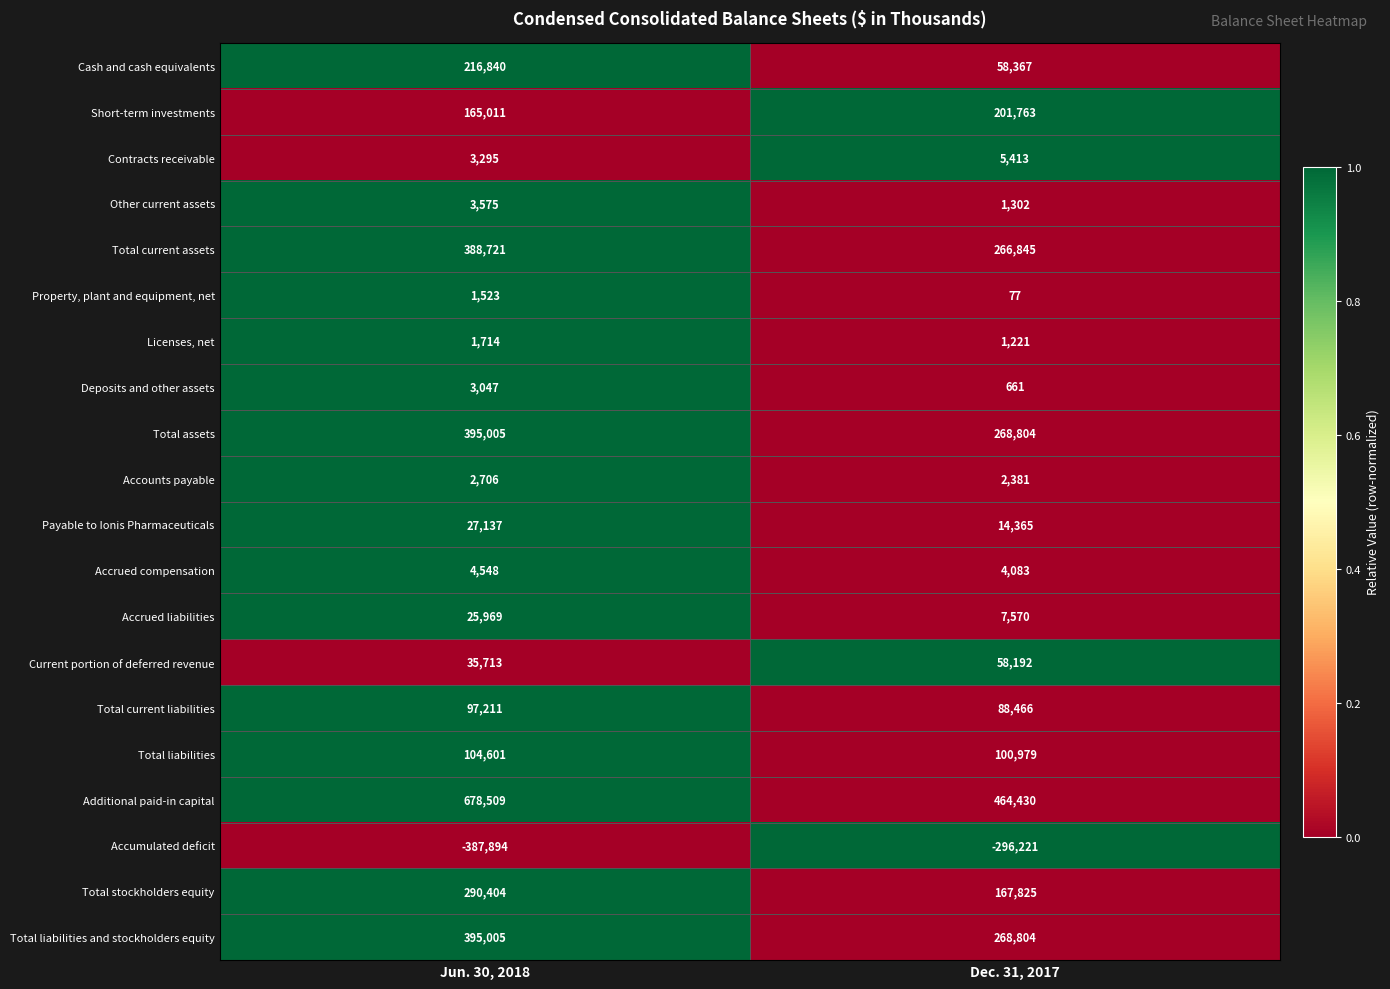

Which label corresponds to the smallest value in the chart?

Jun. 30, 2018